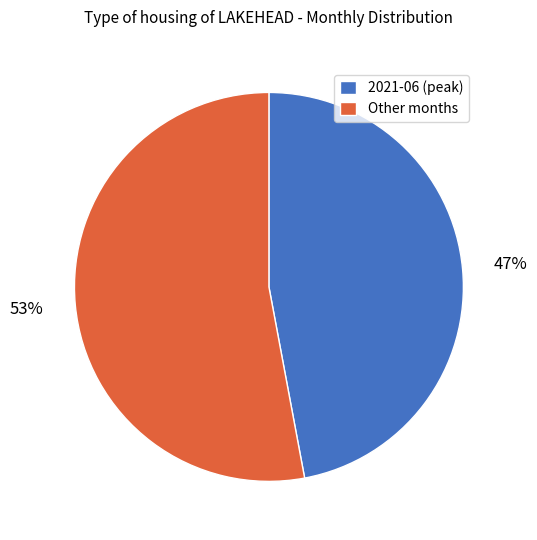

Does Other months represent more than half of the total?

Yes